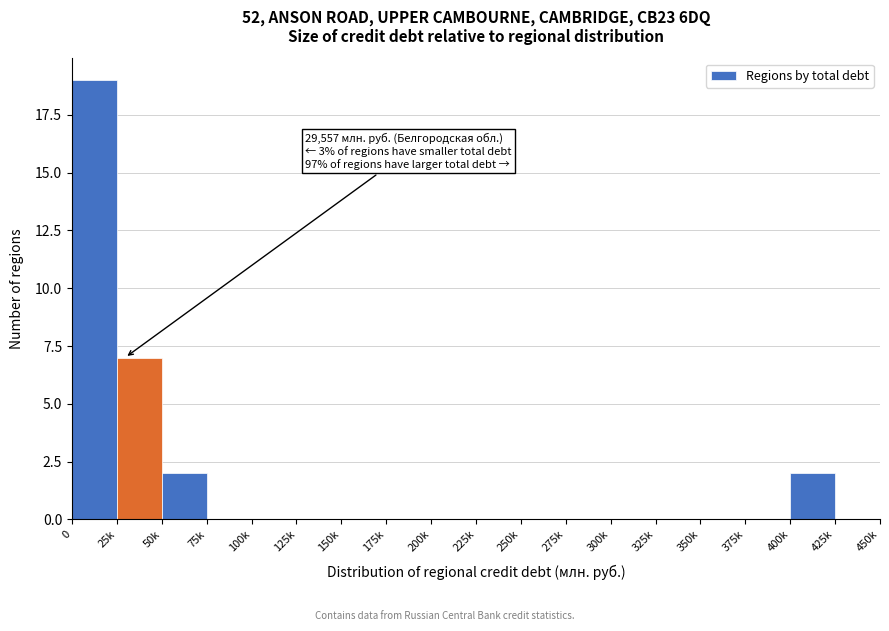

Reading right to left, what are all the values shown in this chart?

425k=0	400k=2	375k=0	350k=0	325k=0	300k=0	275k=0	250k=0	225k=0	200k=0	175k=0	150k=0	125k=0	100k=0	75k=0	50k=2	25k=7	0=19